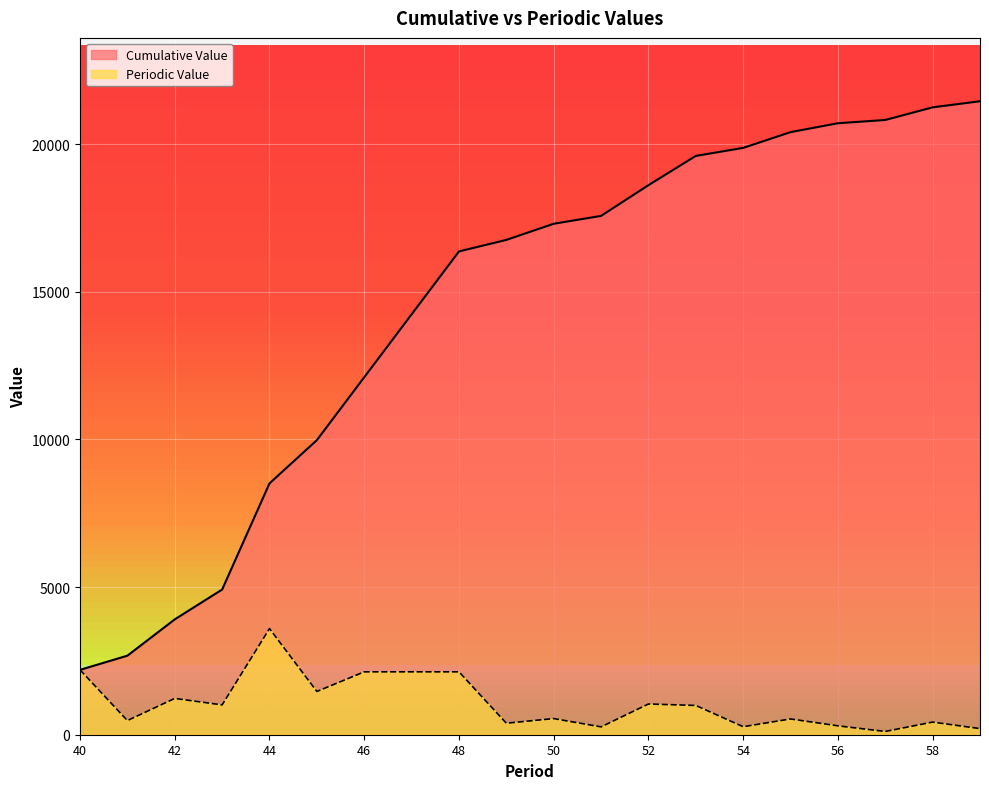

Is the value of Periodic Value at 42 greater than the value of Cumulative Value at 54?

No